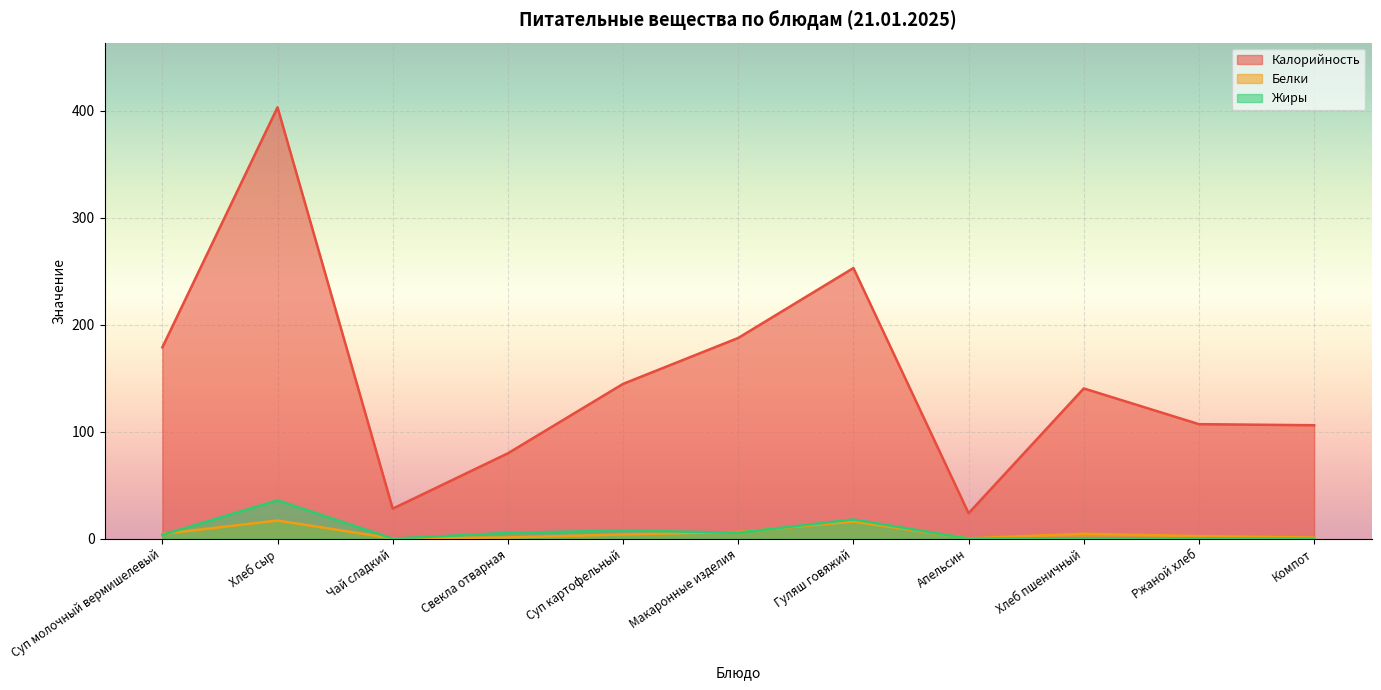

Between Апельсин and Макаронные изделия, which is larger?

Макаронные изделия